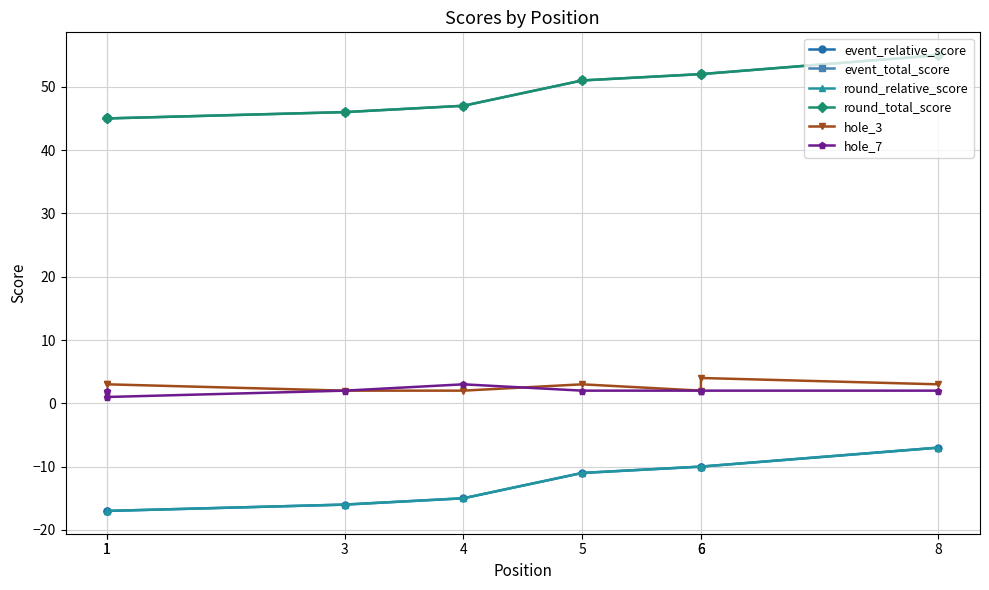

What is the total value across all series at 6?

88